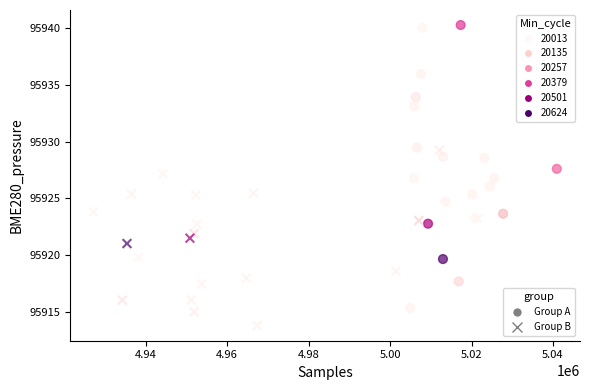

What are all the series names shown in the legend?

Group A, Group B